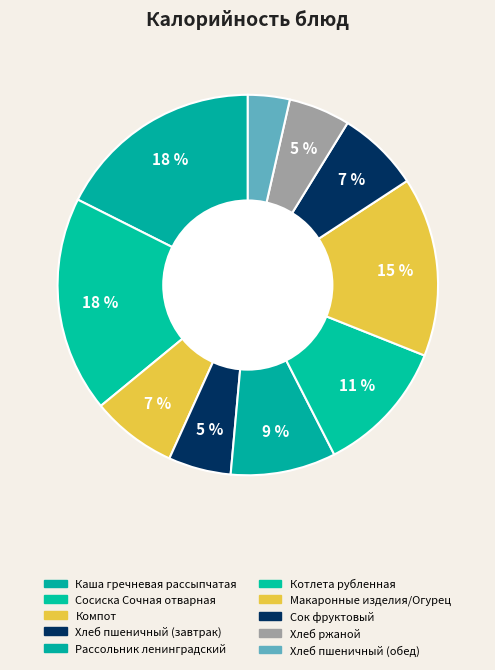

Count the number of slices in the pie.

10